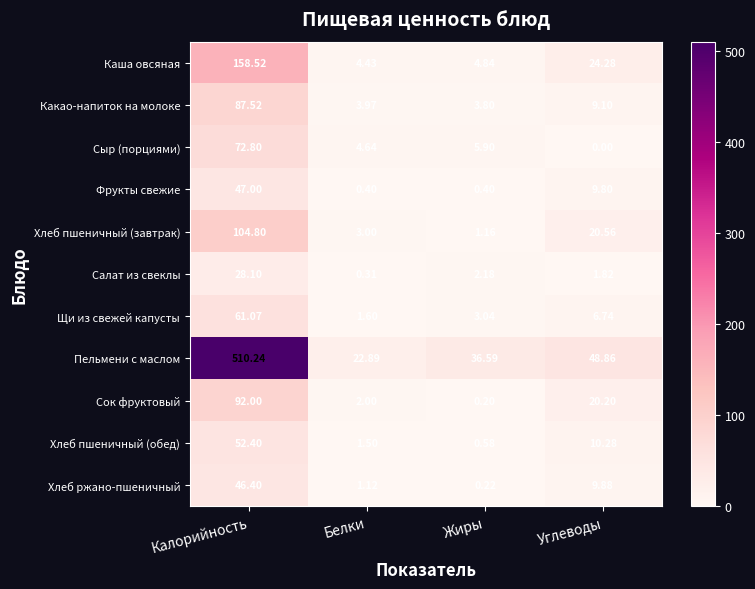

Where is Хлеб пшеничный (завтрак) nearest to the value 52?

Углеводы